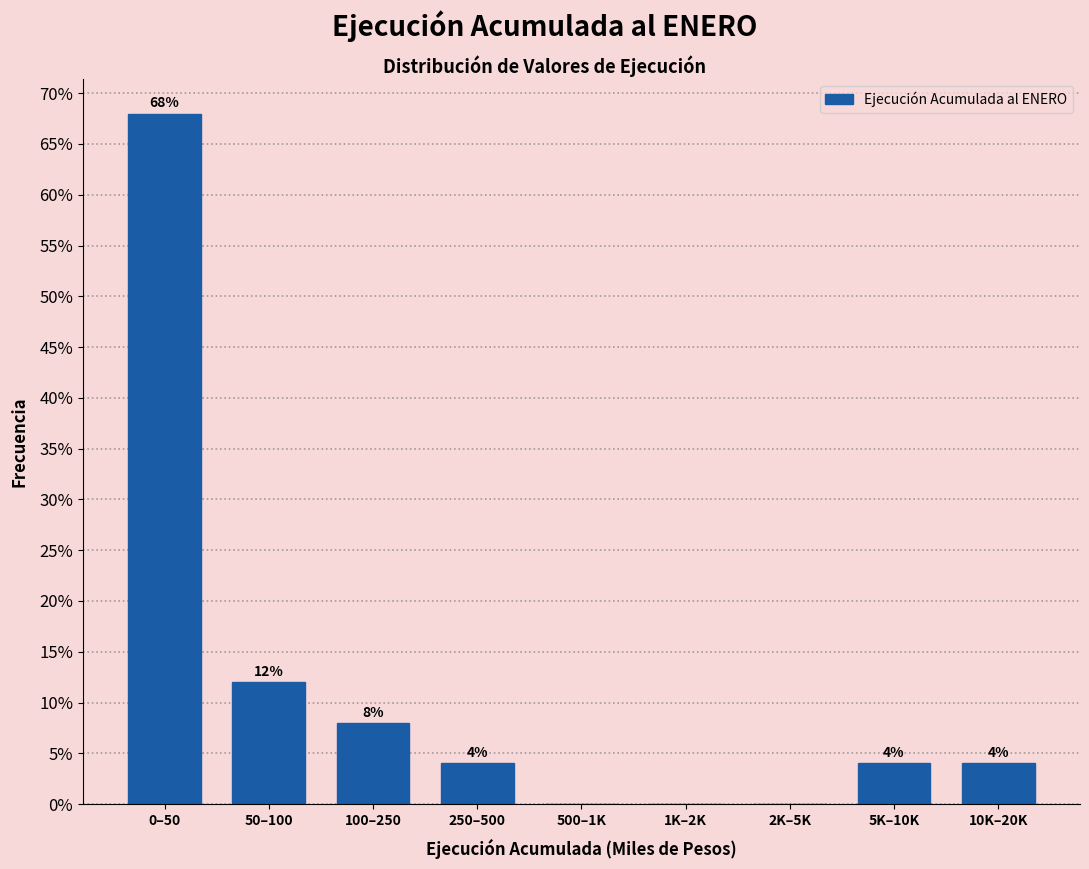

Reading right to left, extract all data points from this chart.

10K–20K=4	5K–10K=4	2K–5K=0	1K–2K=0	500–1K=0	250–500=4	100–250=8	50–100=12	0–50=68